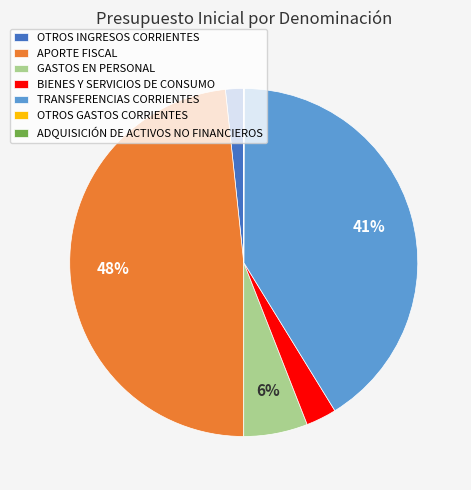

Approximately how many times larger is the value at BIENES Y SERVICIOS DE CONSUMO compared to GASTOS EN PERSONAL?

0.5